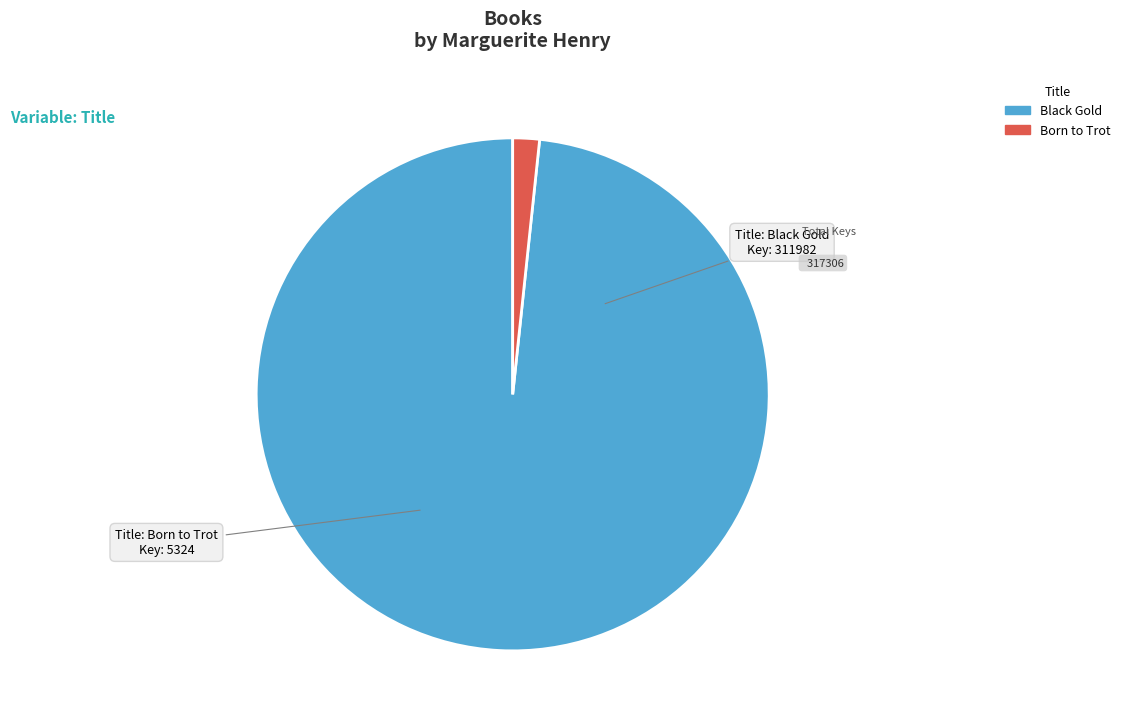

Is it true that Born to Trot is 13% of the pie?

False